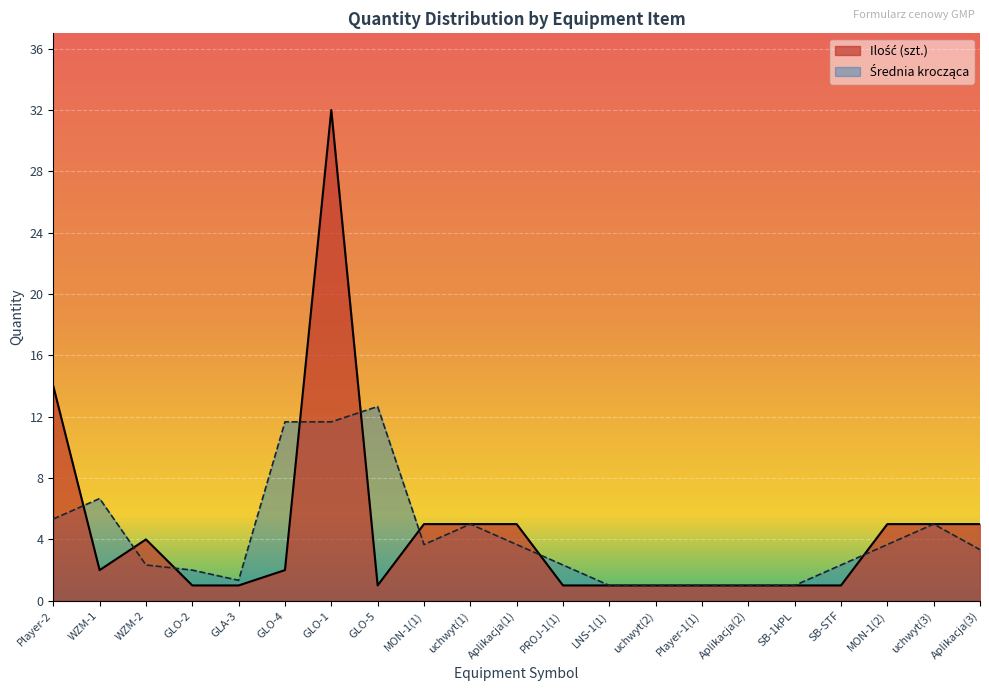

What position from the right is GLO-2?

18